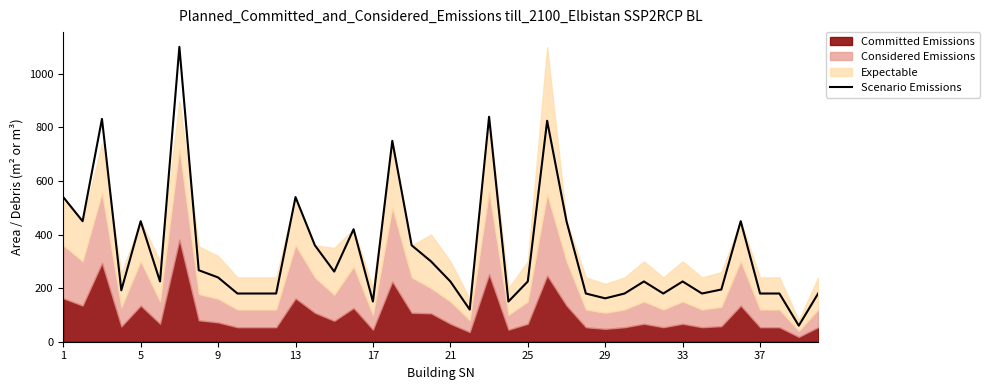

How many interior local valleys (lower than both neighbors) does the data have?

11